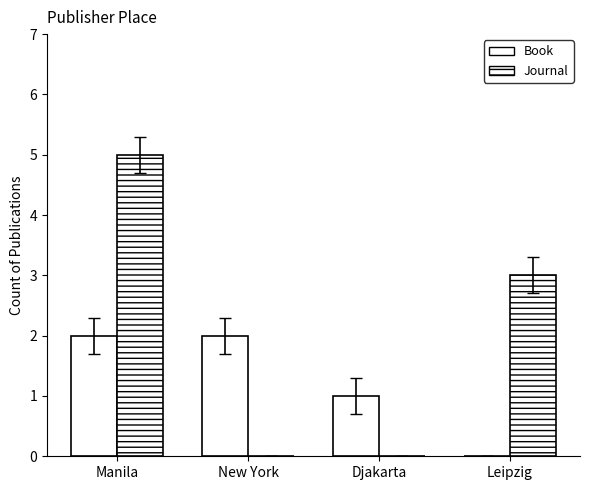

What value does the Book series have at Manila?

2